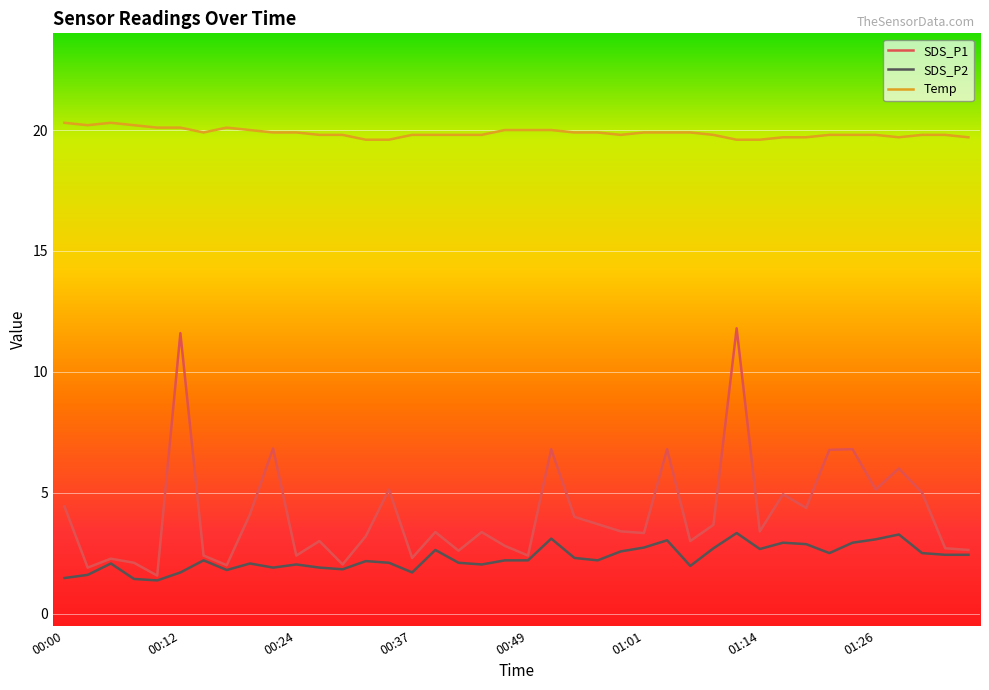

What is the maximum value shown in the chart?

20.3